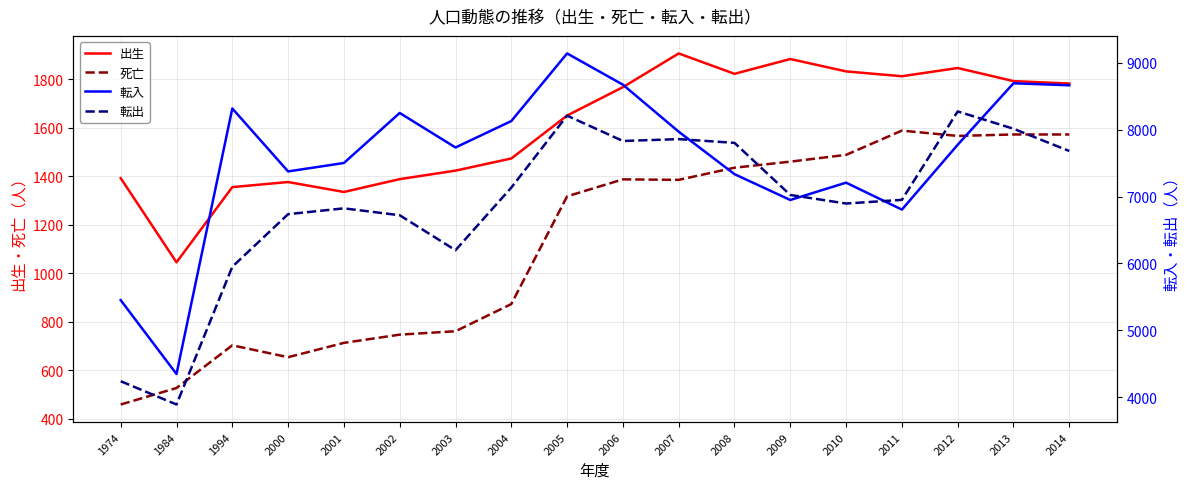

At how many categories does at least one series exceed 1391?

18